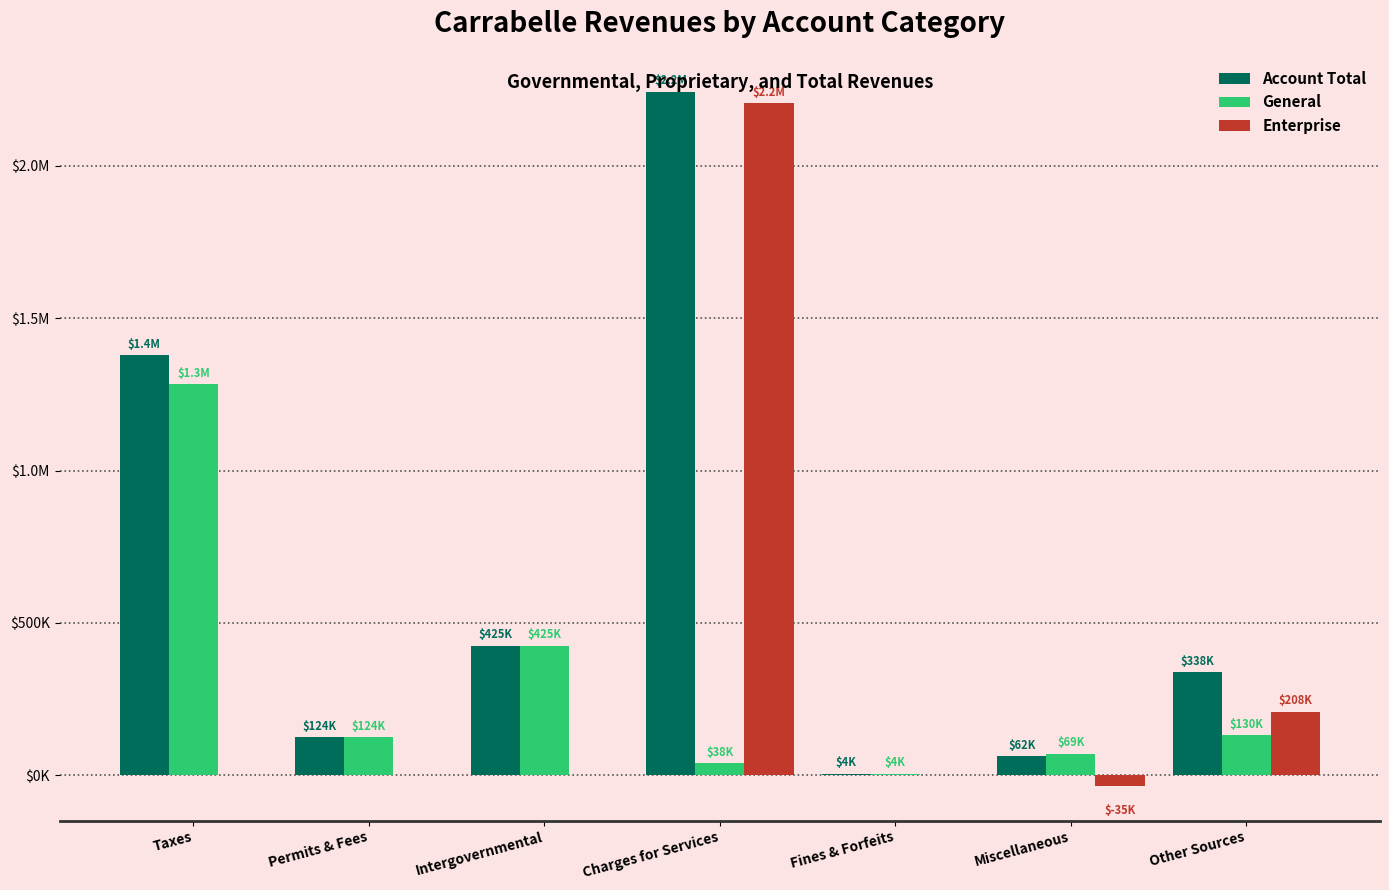

Reading right to left, list all the values displayed in this chart.

Account Total: Other Sources=337667	Miscellaneous=62262	Fines & Forfeits=3978	Charges for Services=2243710	Intergovernmental=424525	Permits & Fees=123537	Taxes=1377815
General: Other Sources=130000	Miscellaneous=69394	Fines & Forfeits=3978	Charges for Services=38478	Intergovernmental=424525	Permits & Fees=123537	Taxes=1283636
Enterprise: Other Sources=207667	Miscellaneous=-35403	Fines & Forfeits=0	Charges for Services=2205232	Intergovernmental=0	Permits & Fees=0	Taxes=0